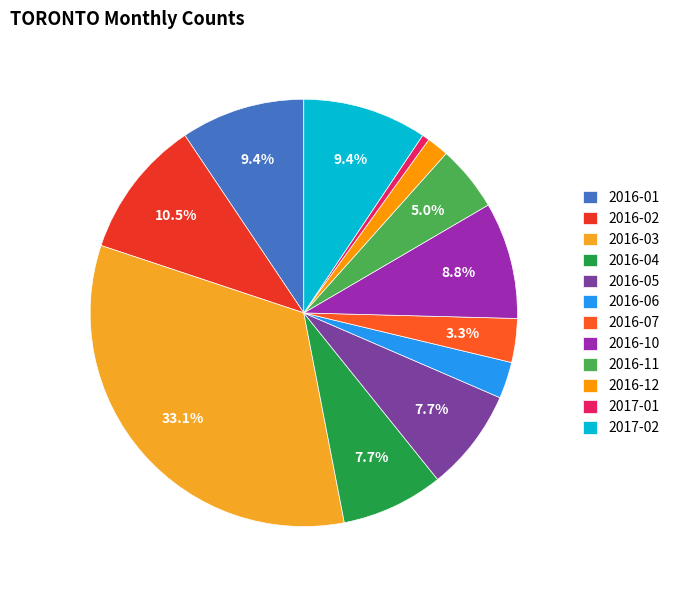

How many slices are in this pie chart?

12